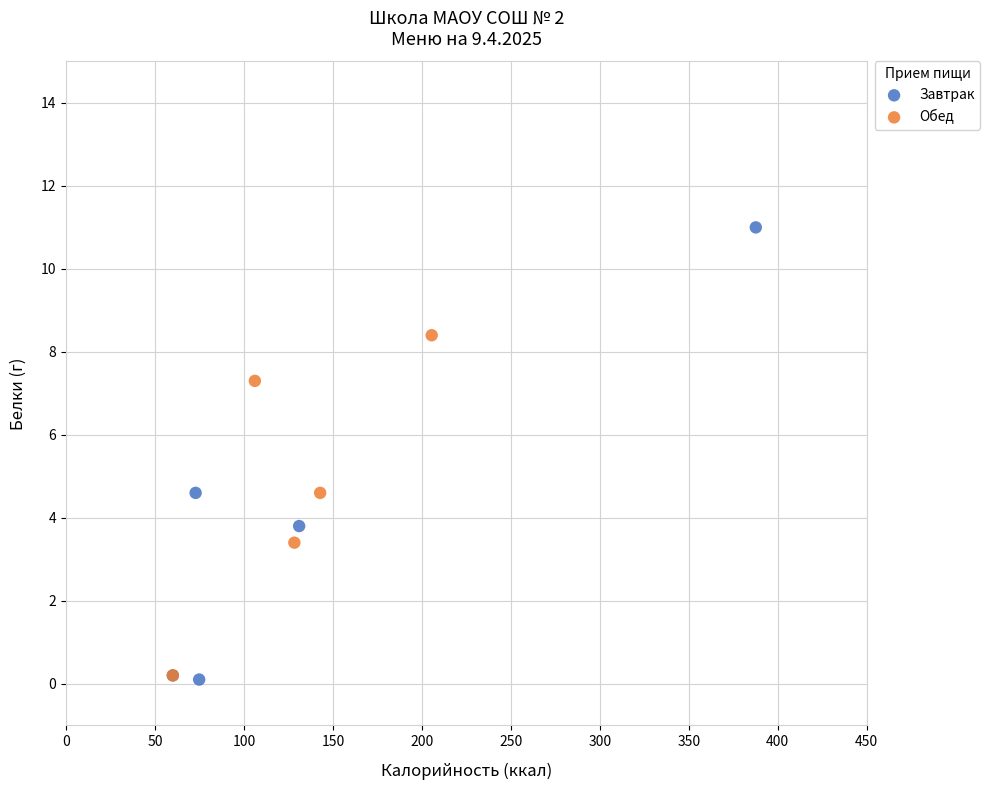

Which series contains the highest Y value?

Завтрак